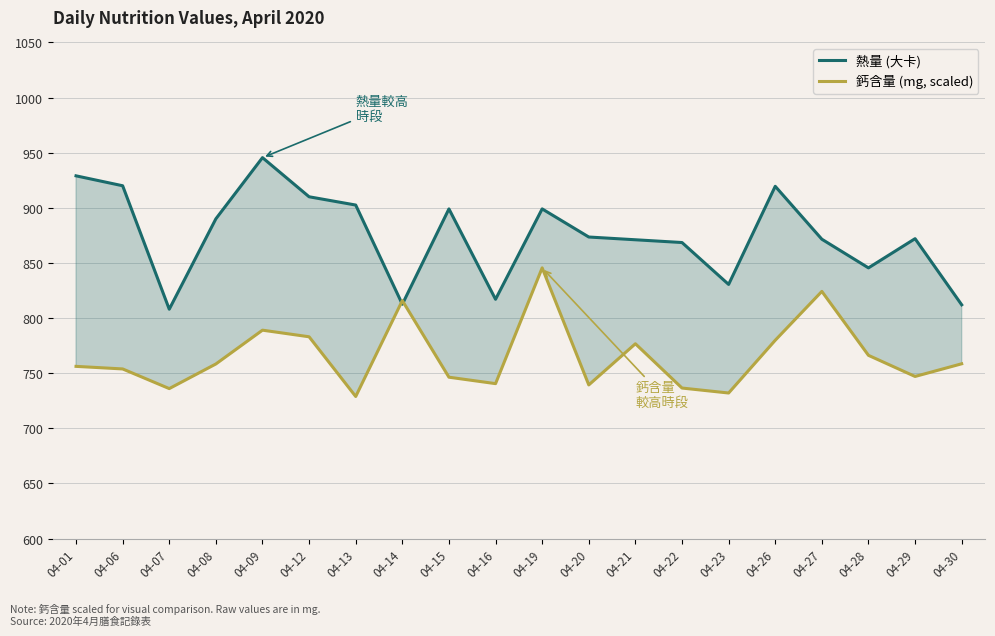

How many categories are shown in the chart?

20